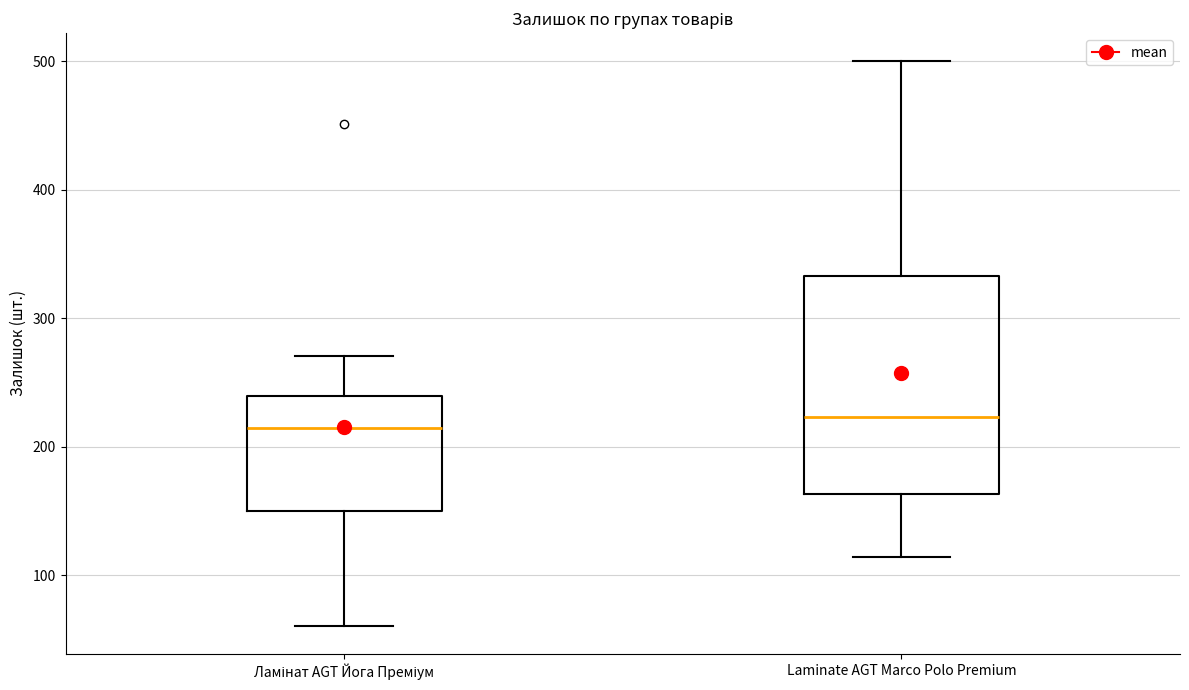

Reading left to right, transcribe this box plot: for each box, give where its median line is, the range the box spans, and where its two whiskers end, as read against the y-axis. The values are not printed on the chart, so give them approximately, as read against the axis.

Ламінат AGT Йога Преміум: median 210, box 150 to 240, whiskers 60 to 270
Laminate AGT Marco Polo Premium: median 220, box 160 to 330, whiskers 110 to 500